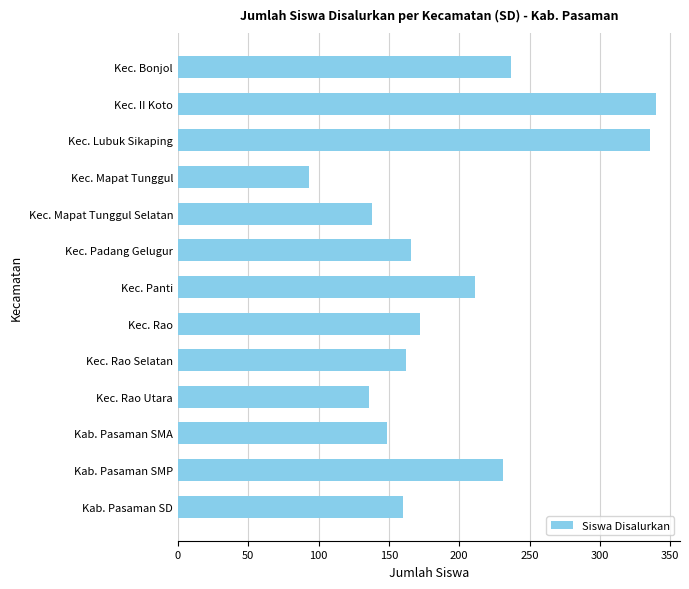

How many bars are there in total?

13